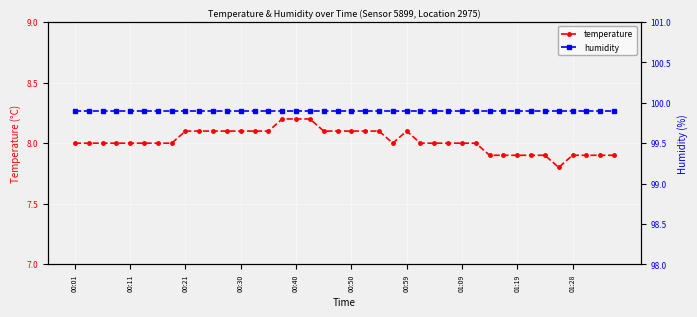

True or false: temperature has more than 0 interior local peaks.

True